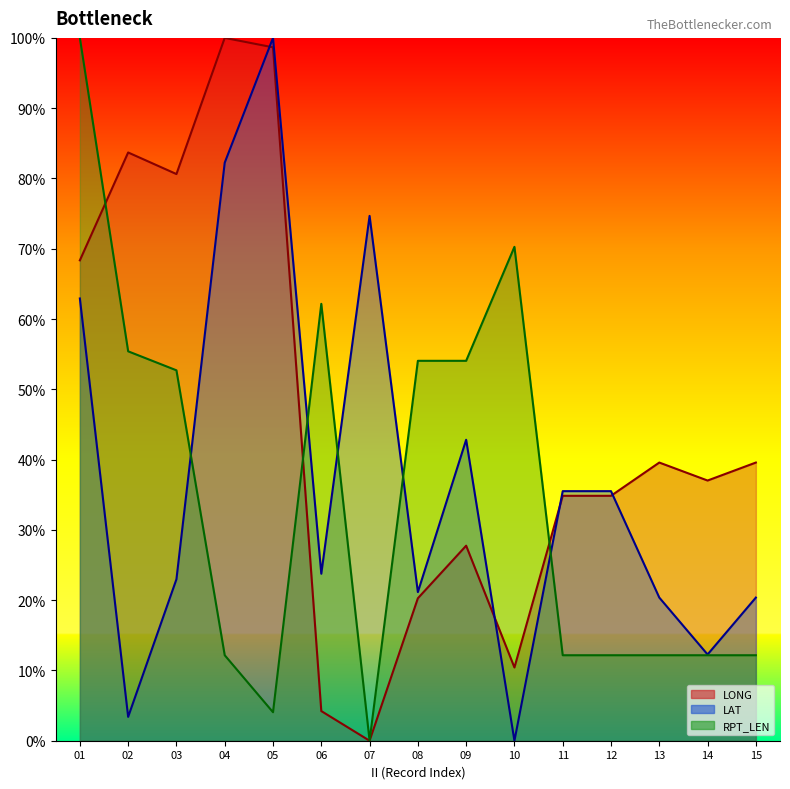

Which series ends up on top after the final intersection of LAT and LONG?

LONG